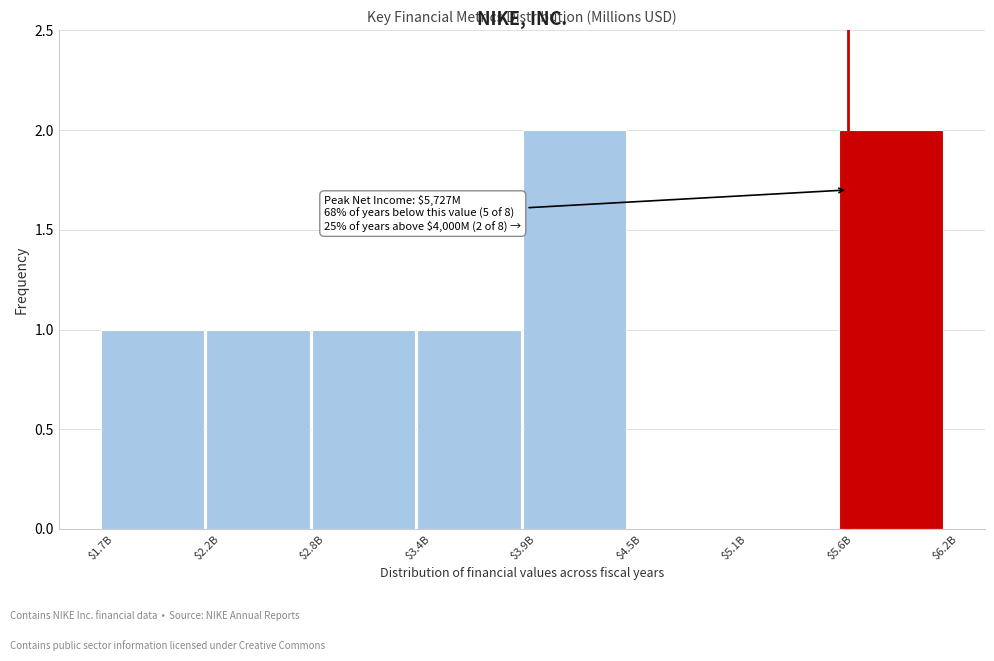

What is the sum of all values?

8